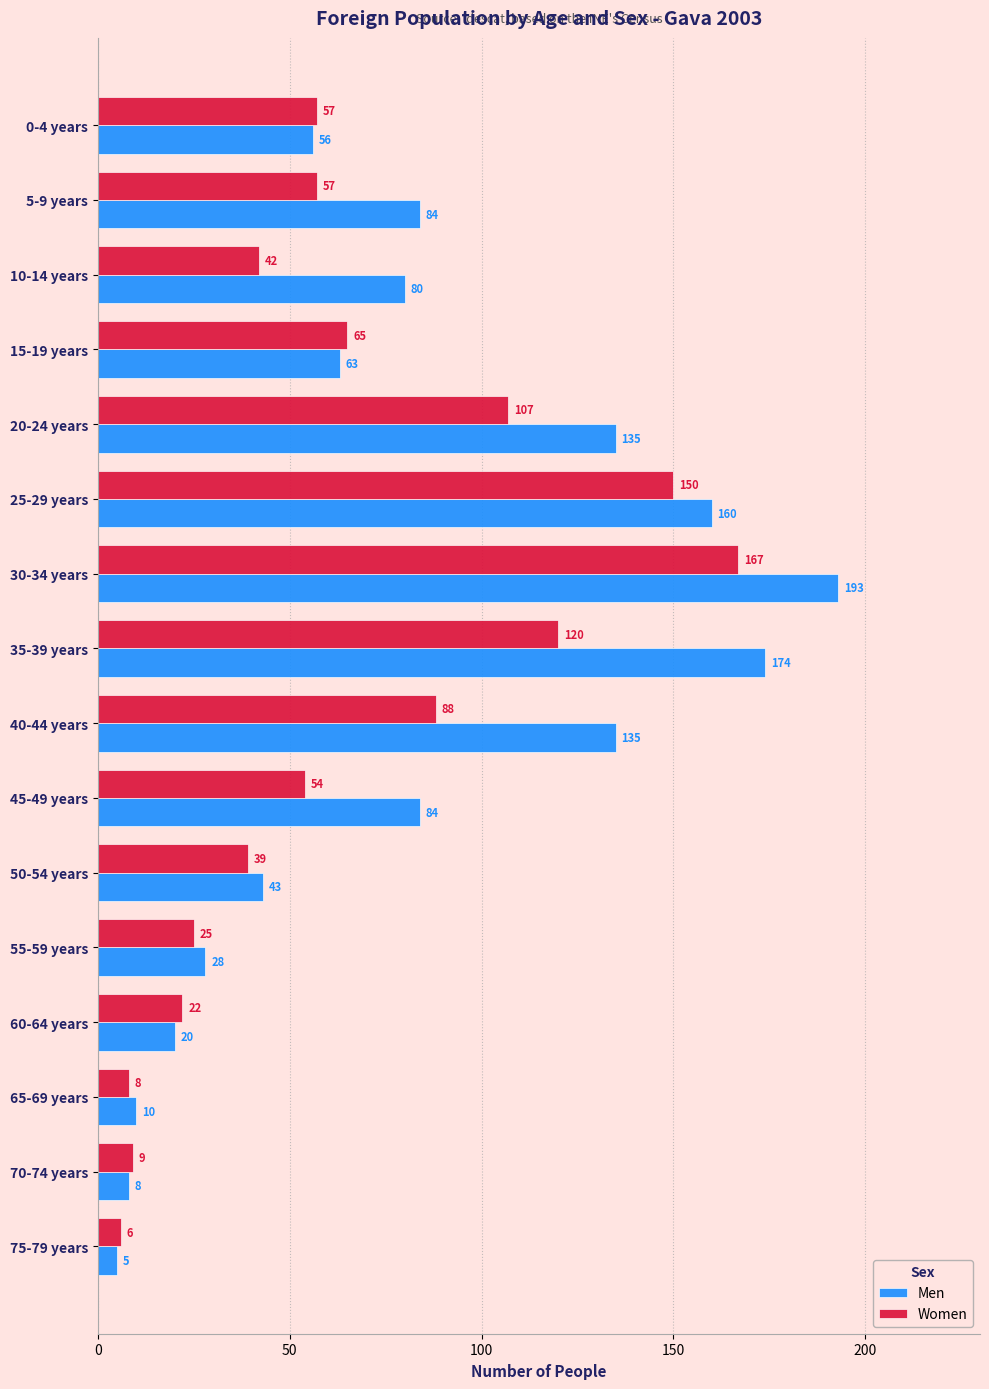

What is the difference between the second highest and second lowest values in the Women series?

142